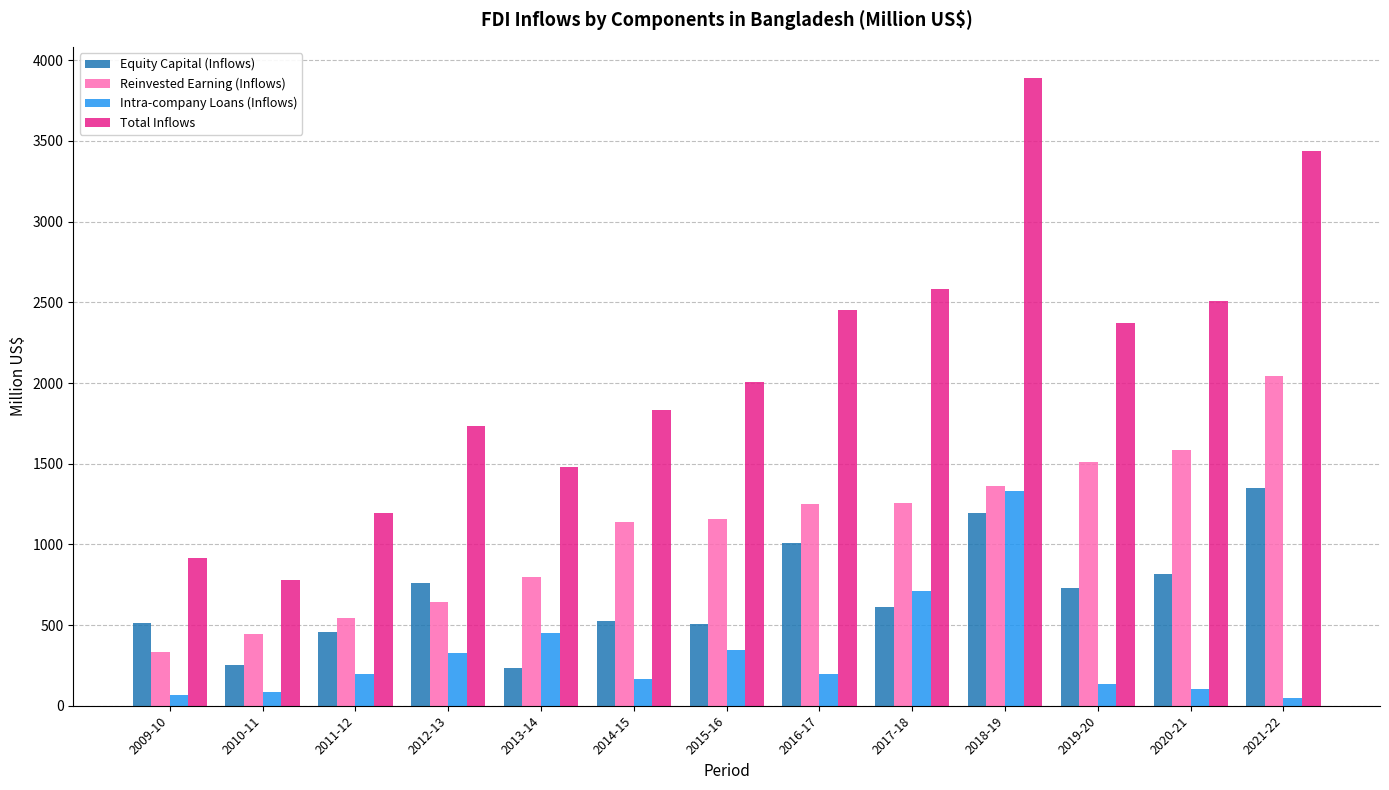

Where is Intra-company Loans (Inflows) nearest to the value 689?

2017-18